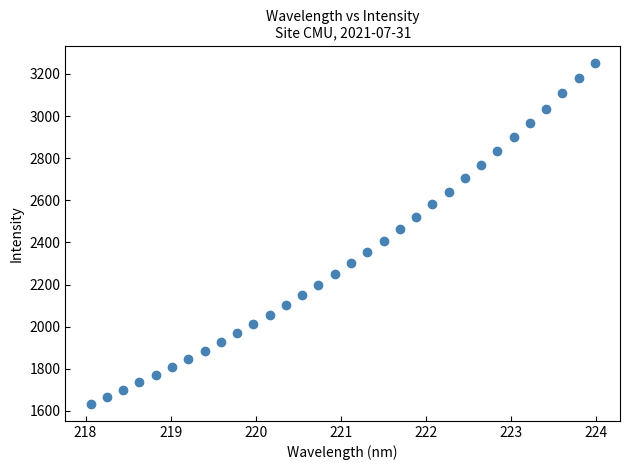

What is the range of X values (max minus min)?

5.9